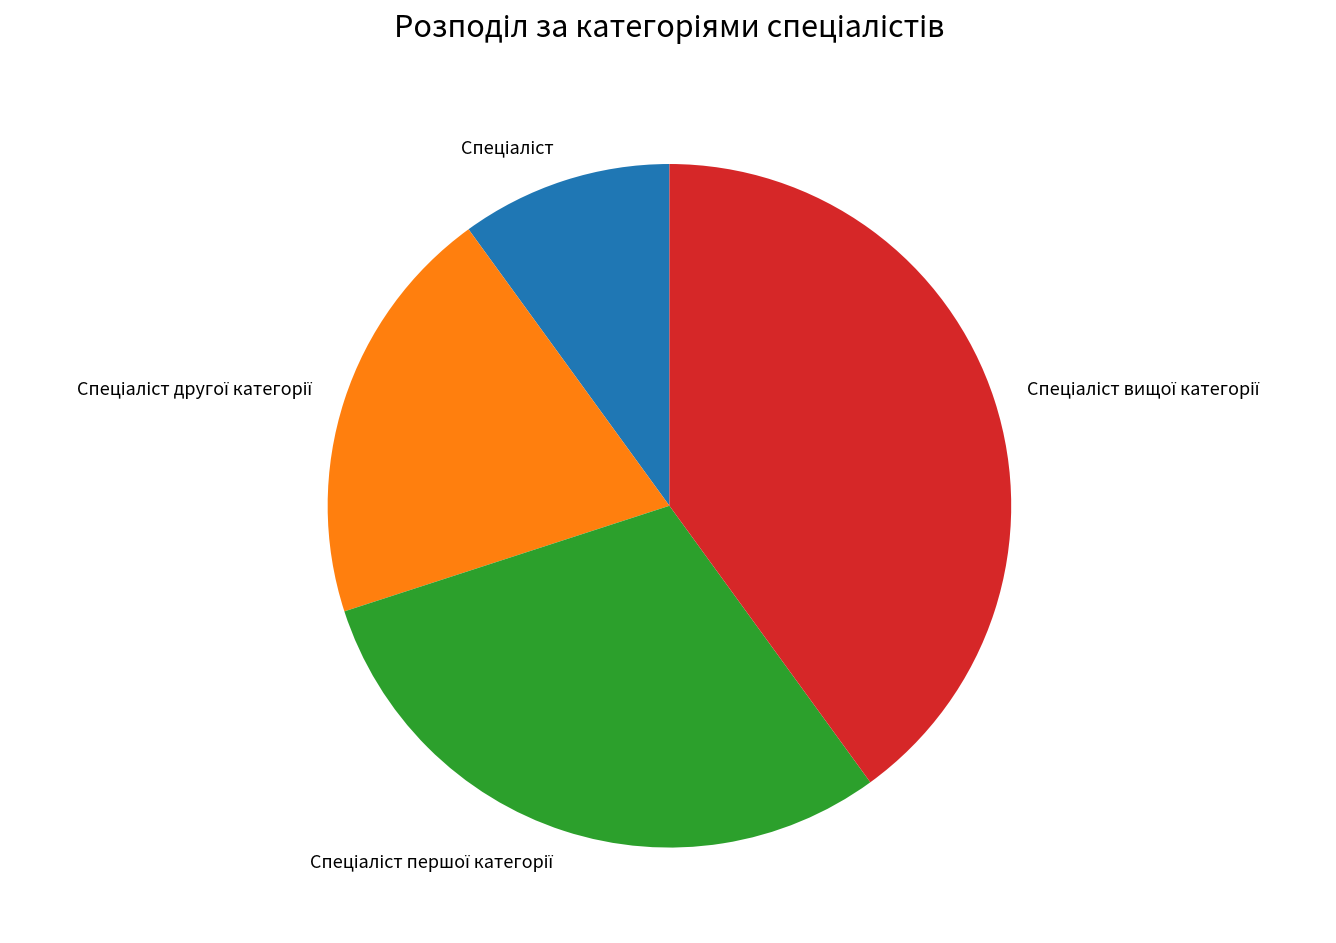

Count the number of slices in the pie.

4